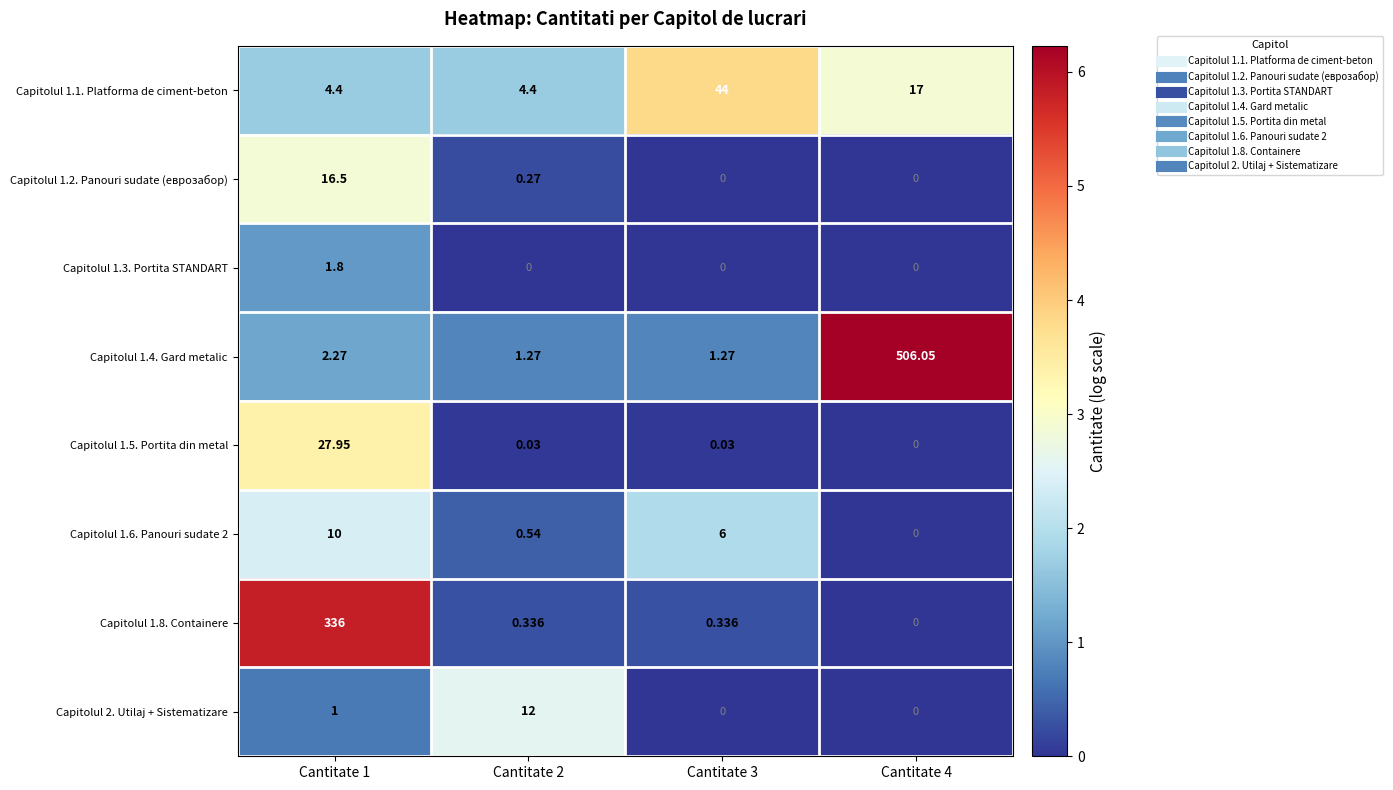

Count the number of categories in the chart.

4